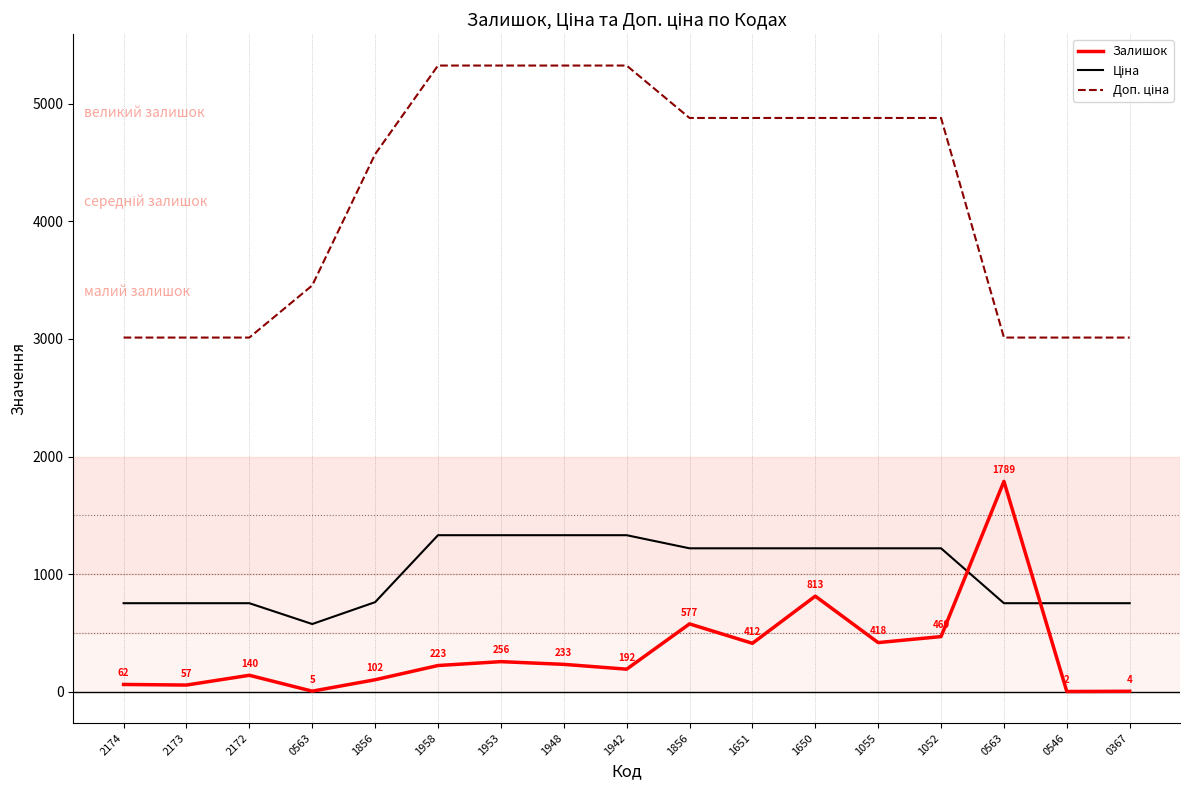

What is the smallest value displayed?

2.0